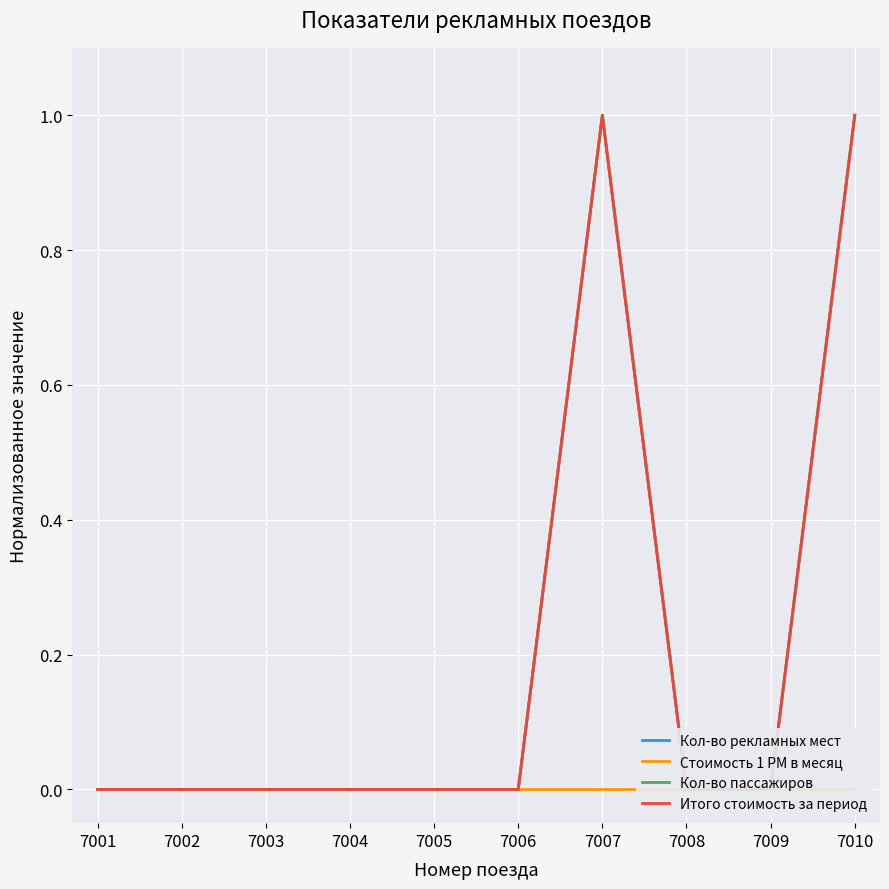

Reading left to right, what are all the values shown in this chart?

Кол-во рекламных мест: 7001=0.0	7002=0.0	7003=0.0	7004=0.0	7005=0.0	7006=0.0	7007=1.0	7008=0.0	7009=0.0	7010=1.0
Стоимость 1 РМ в месяц: 7001=0.0	7002=0.0	7003=0.0	7004=0.0	7005=0.0	7006=0.0	7007=0.0	7008=0.0	7009=0.0	7010=0.0
Кол-во пассажиров: 7001=0.0	7002=0.0	7003=0.0	7004=0.0	7005=0.0	7006=0.0	7007=1.0	7008=0.0	7009=0.0	7010=1.0
Итого стоимость за период: 7001=0.0	7002=0.0	7003=0.0	7004=0.0	7005=0.0	7006=0.0	7007=1.0	7008=0.0	7009=0.0	7010=1.0